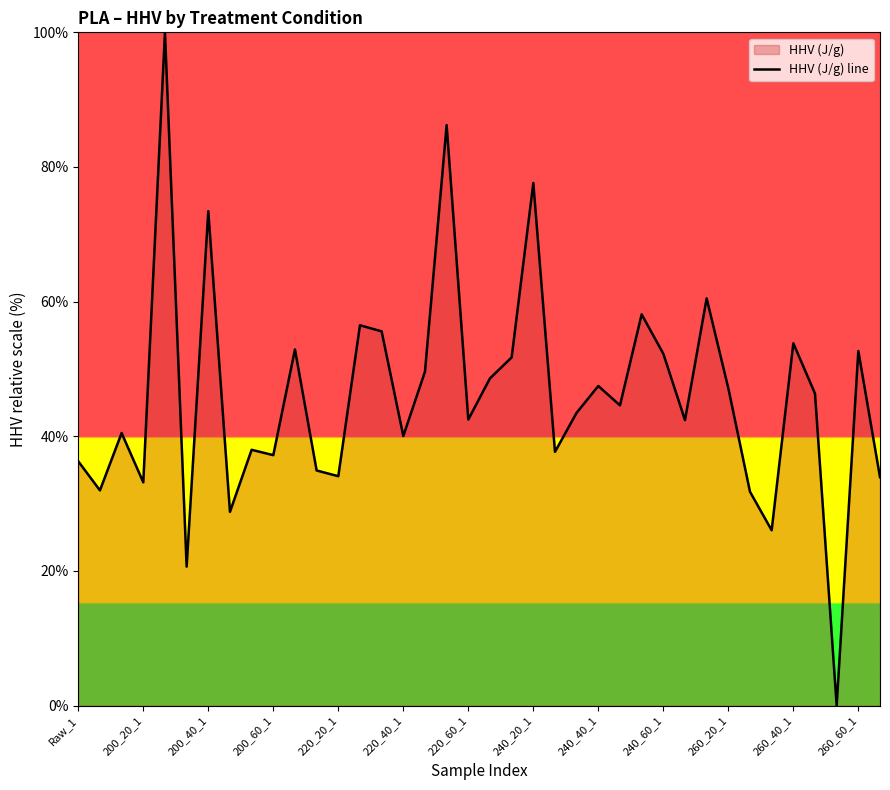

Is this an area chart (filled region under the line)?

No